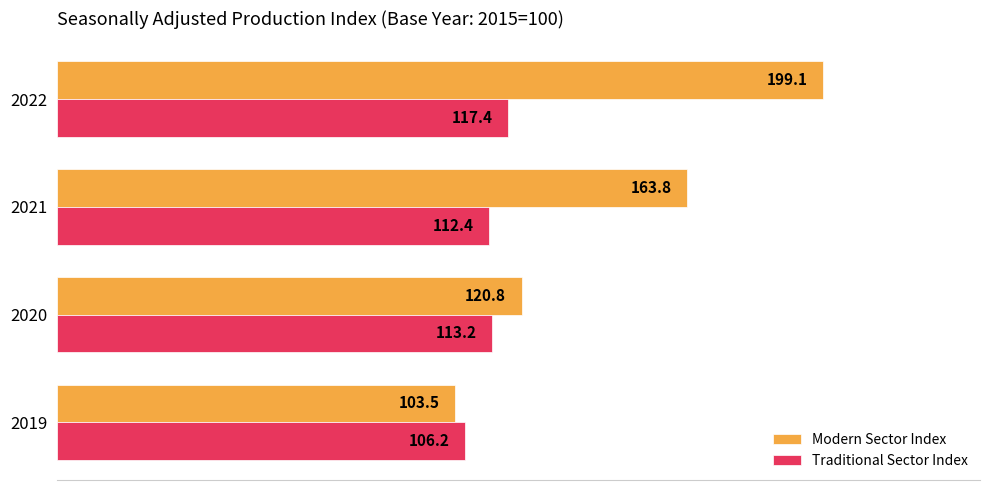

At which category is the sum across all series the highest?

2022